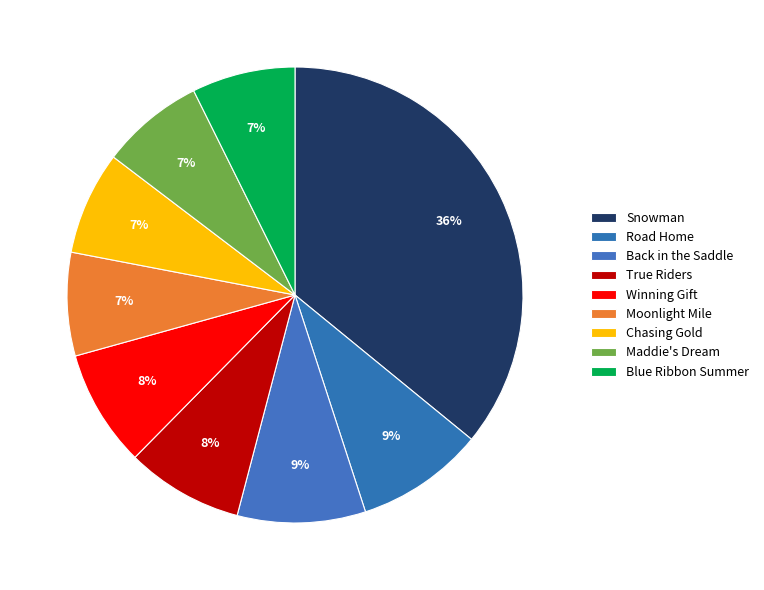

How many slices are in this pie chart?

9